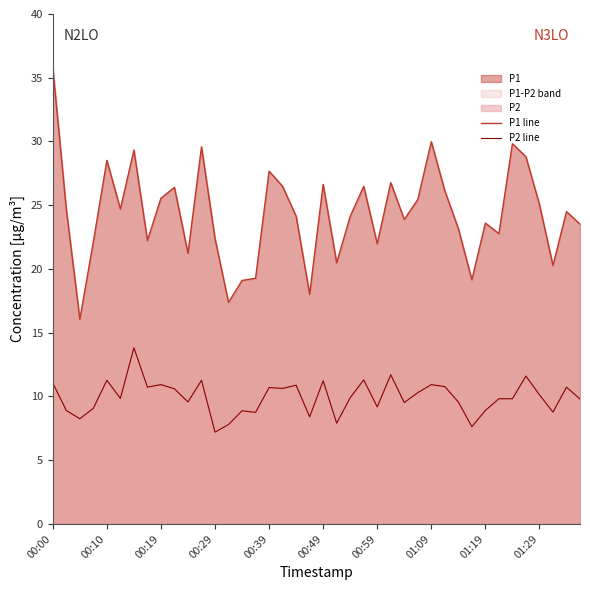

Which label corresponds to the largest value in the chart?

00:00